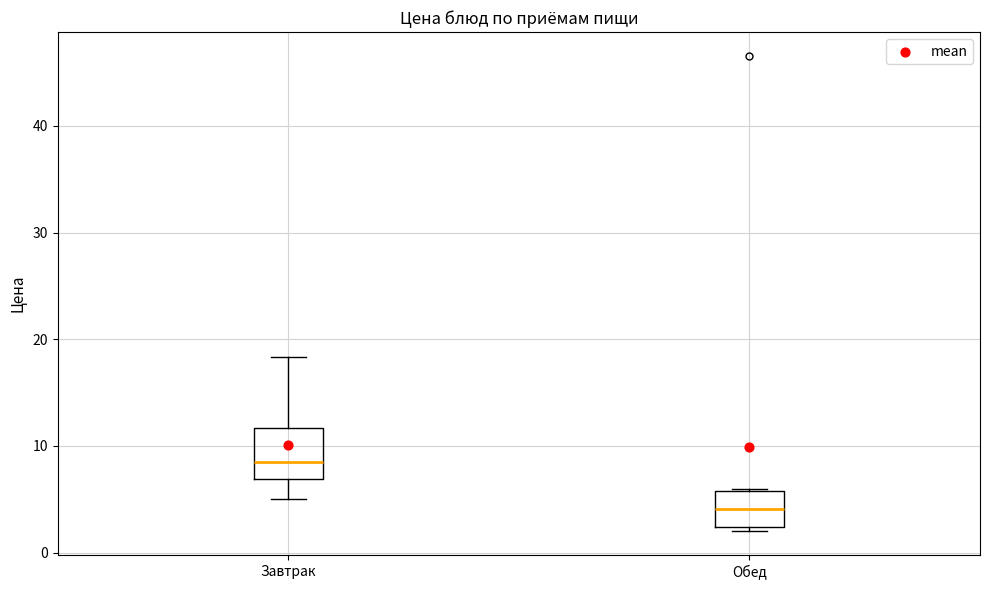

Reading left to right, transcribe this box plot: for each box, give where its median line is, the range the box spans, and where its two whiskers end, as read against the y-axis. The values are not printed on the chart, so give them approximately, as read against the axis.

Завтрак: median 9, box 7 to 12, whiskers 5 to 18
Обед: median 4, box 2 to 6, whiskers 2 (just below the box's lower edge) to 6